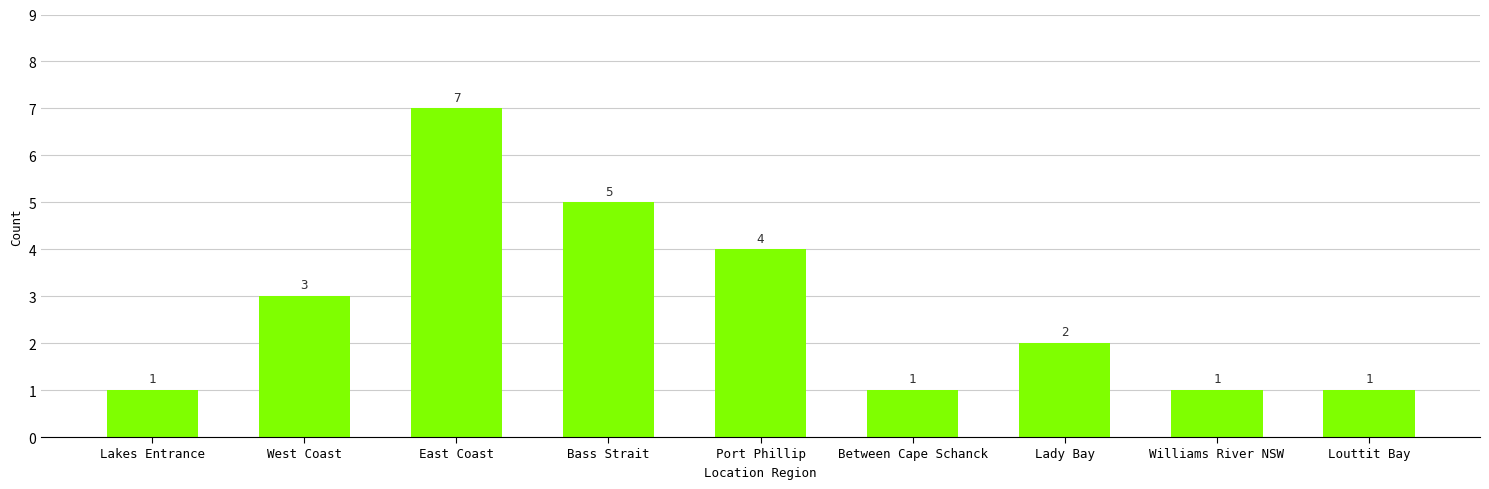

What is the sum of all values?

25